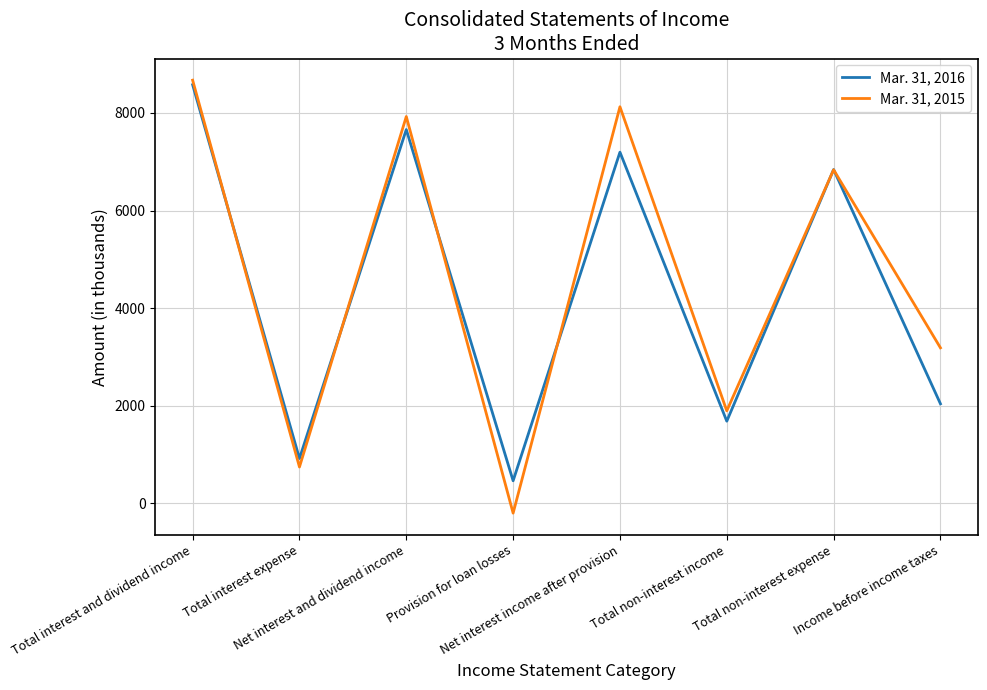

True or false: Mar. 31, 2015 and Mar. 31, 2016 intersect in this chart.

True